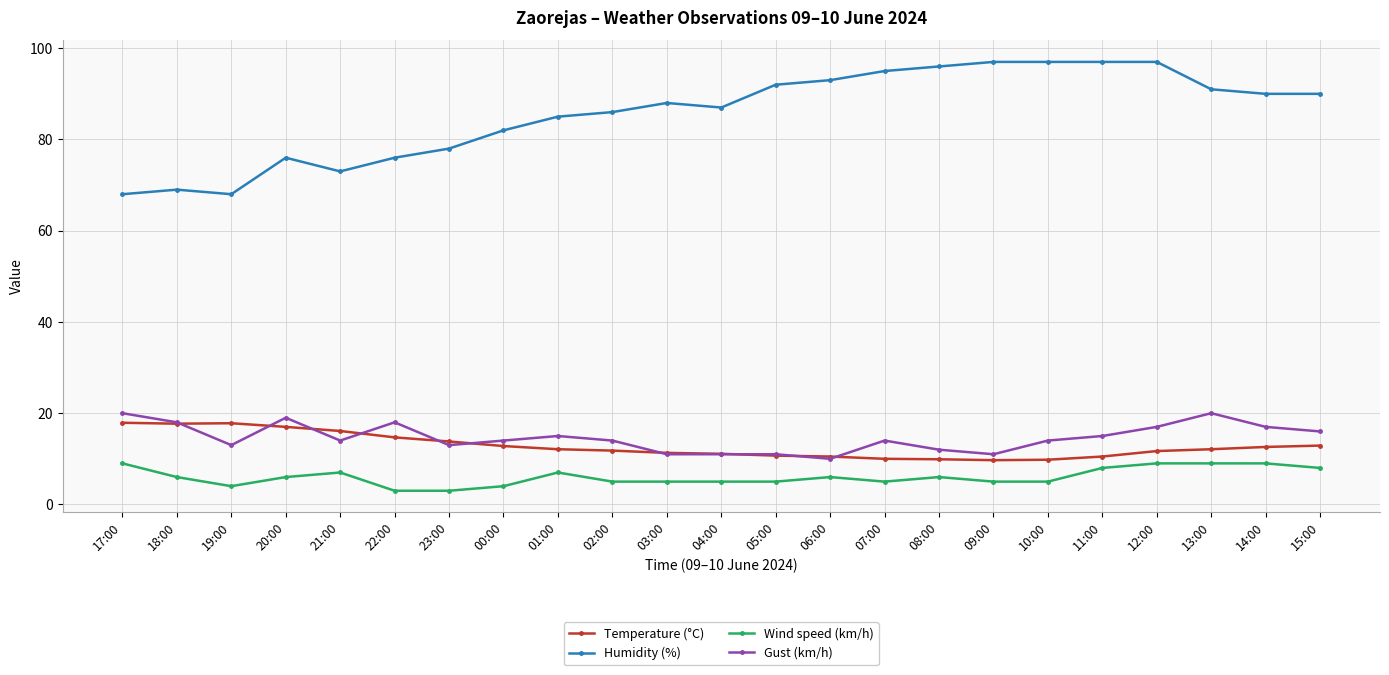

What is the greatest value displayed?

97.0